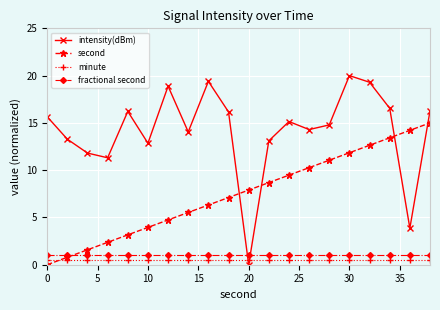

True or false: intensity(dBm) has more than 0 interior local peaks.

True